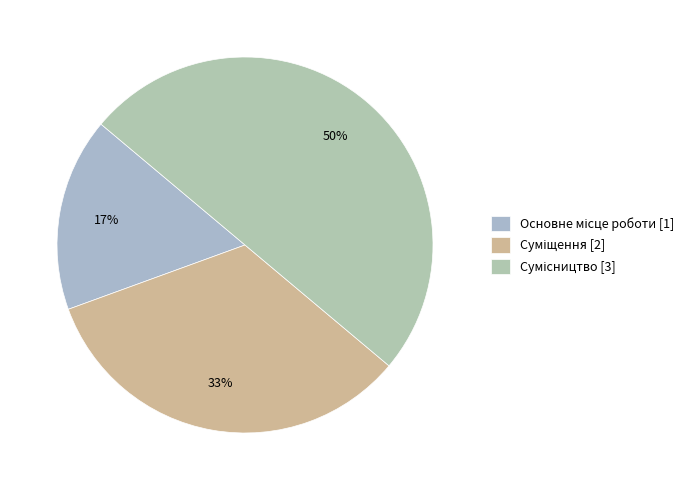

How many segments does this pie chart have?

3